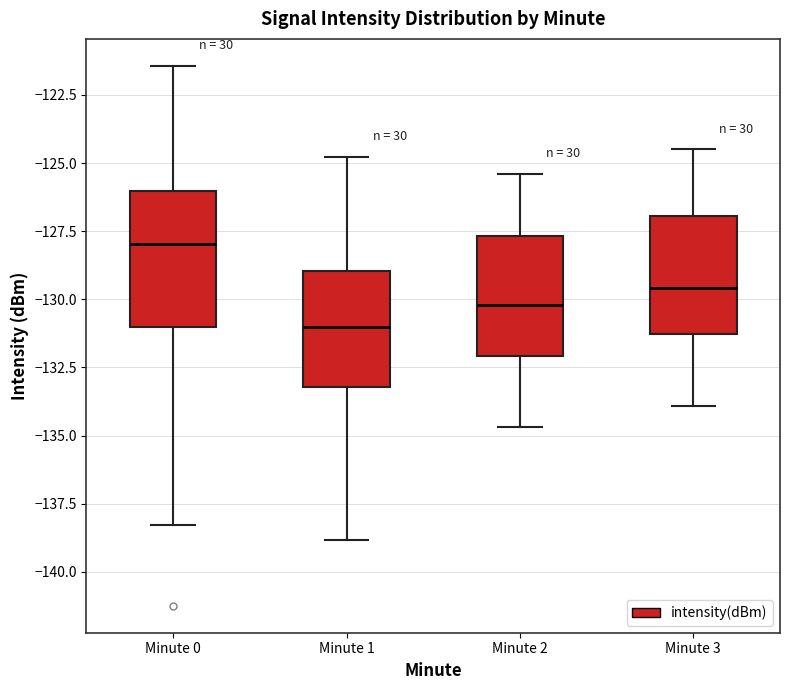

Reading left to right, read every box against the y-axis: the position of its median line, the range the box covers, and the ends of its whiskers. The values are not printed on the chart, so give them approximately, as read against the axis.

Minute 0: median -128.0, box -131.0 to -126.0, whiskers -138.5 to -121.5
Minute 1: median -131.0, box -133.0 to -129.0, whiskers -139.0 to -125.0
Minute 2: median -130.0, box -132.0 to -127.5, whiskers -134.5 to -125.5
Minute 3: median -129.5, box -131.5 to -127.0, whiskers -134.0 to -124.5